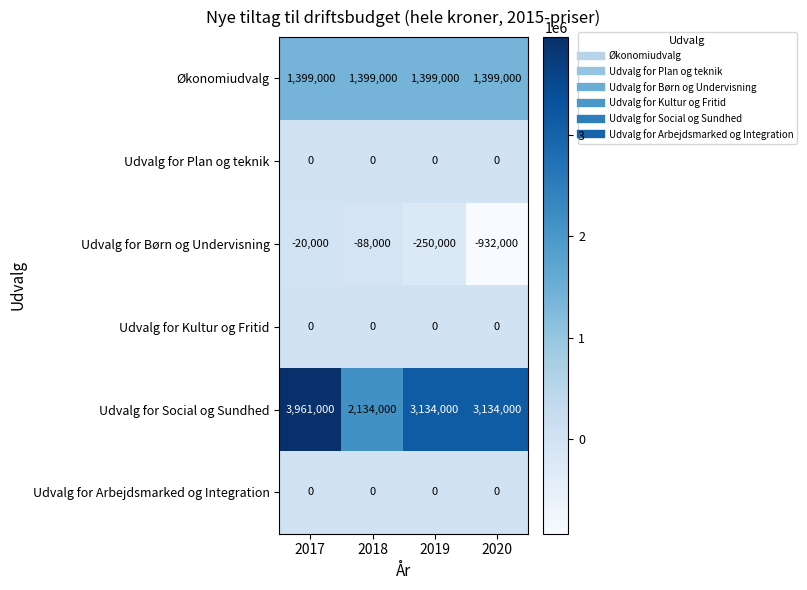

Read the Udvalg for Børn og Undervisning value at 2020.

-932000